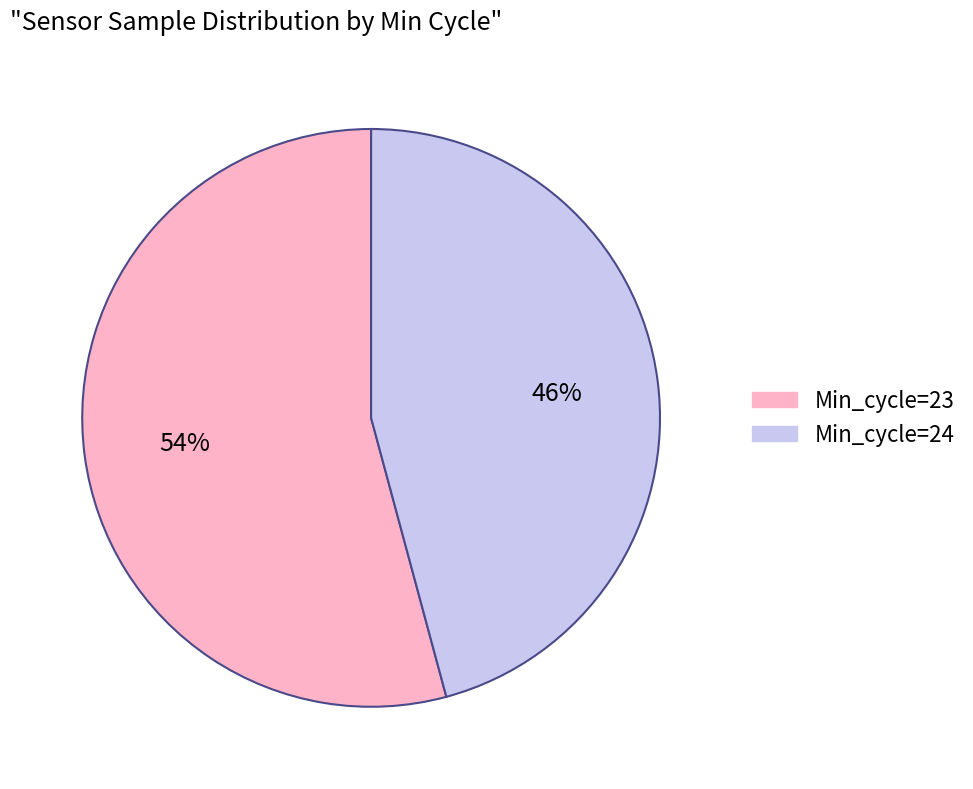

What is the largest slice in the pie chart?

Min_cycle=23